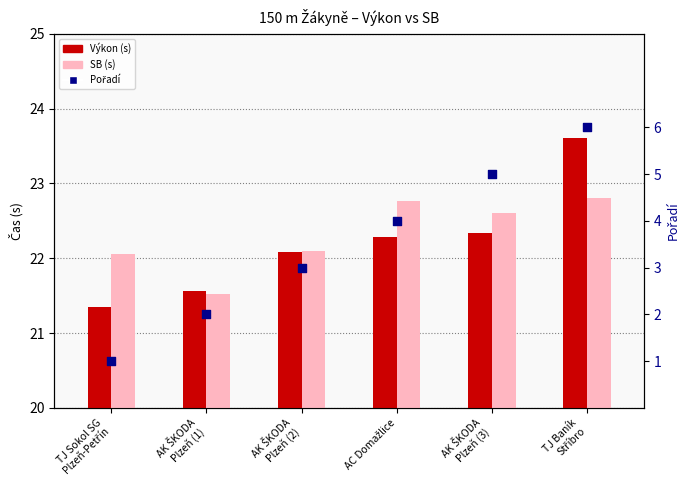

Which series has the largest Y range (max minus min)?

Pořadí